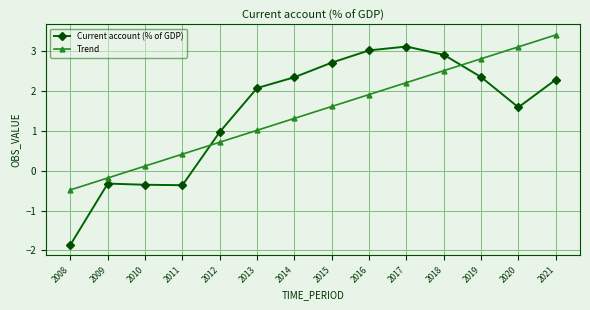

How many intersections are there between Current account (% of GDP) and Trend?

2